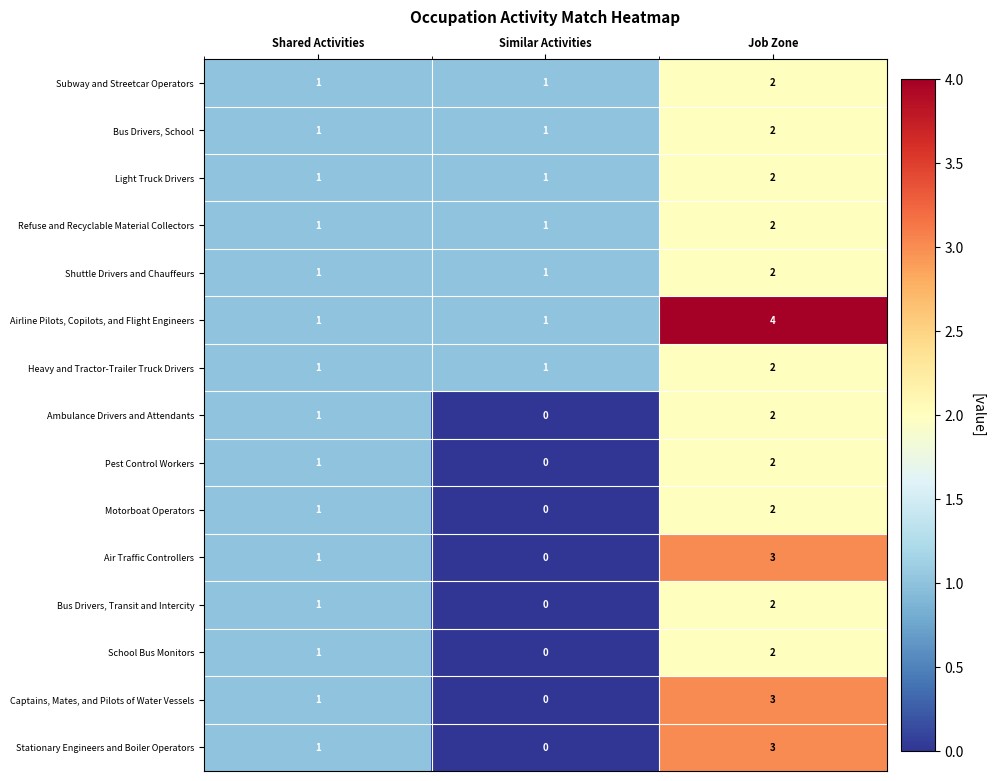

Between Shared Activities and Job Zone, which series saw the biggest shift?

Airline Pilots, Copilots, and Flight Engineers